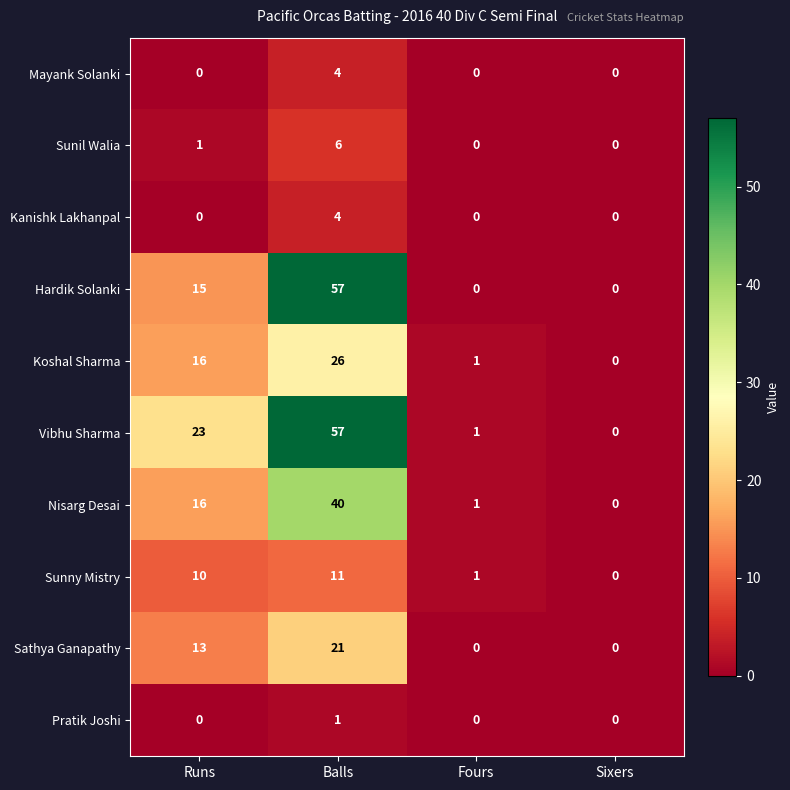

The value of Nisarg Desai at Balls is 40. True or false?

True